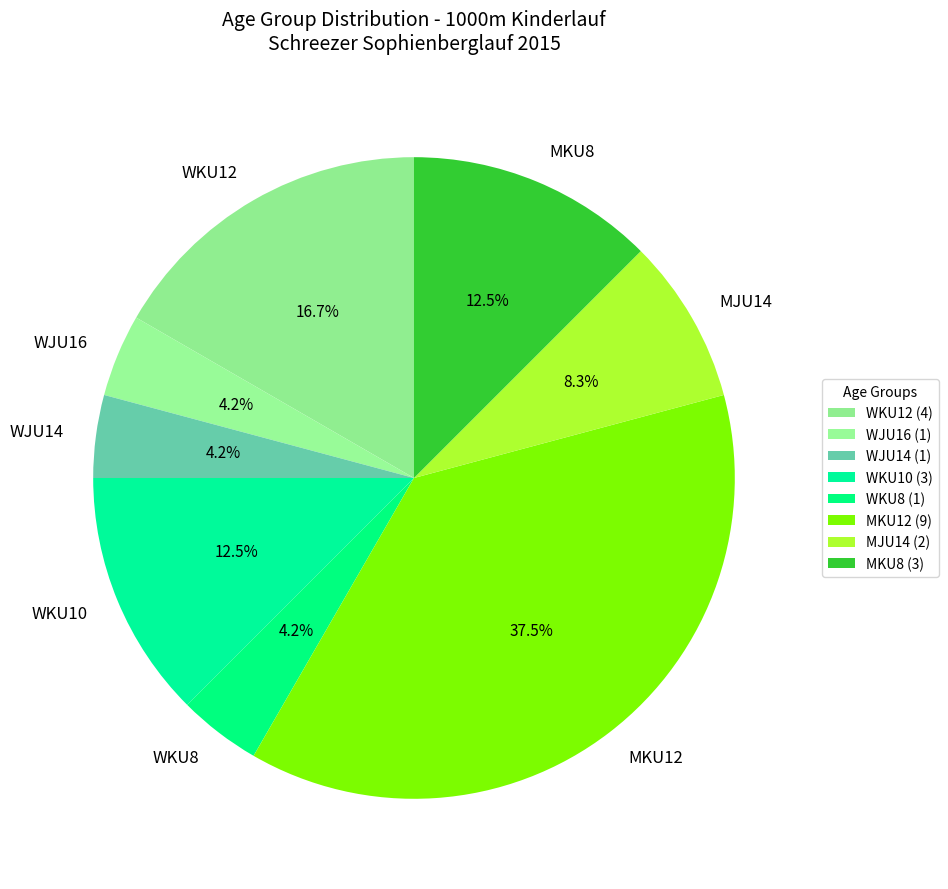

Is there any slice that represents more than half of the pie?

No